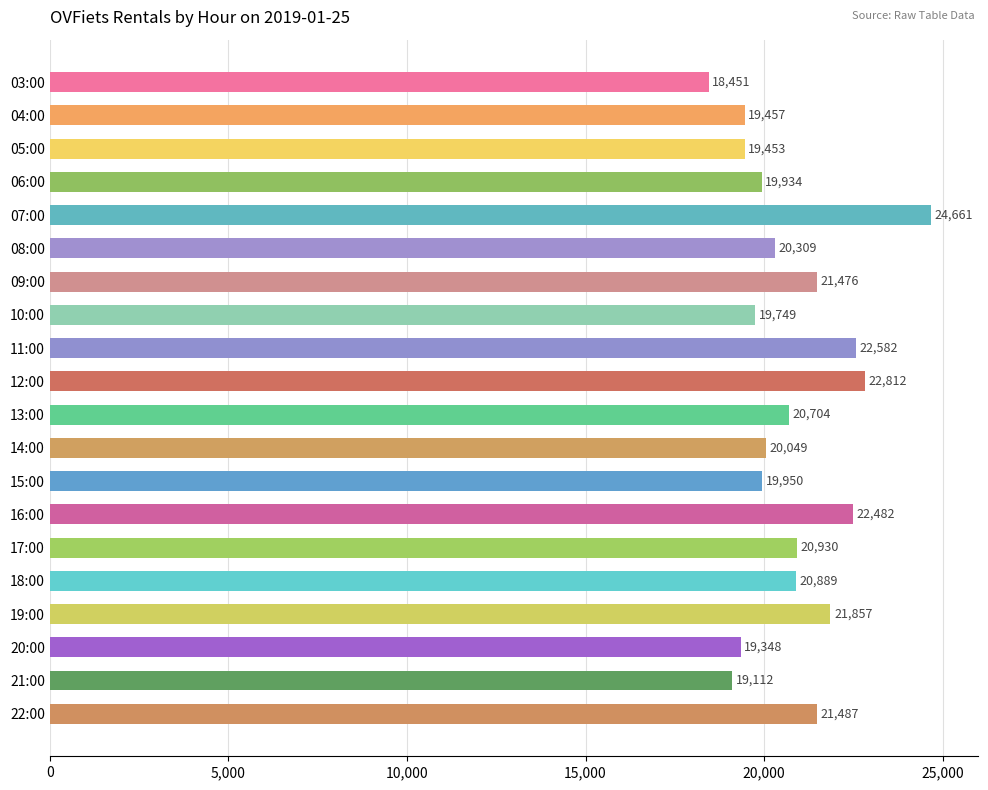

Reading bottom to top, what are all the values shown in this chart?

22:00=21487	21:00=19112	20:00=19348	19:00=21857	18:00=20889	17:00=20930	16:00=22482	15:00=19950	14:00=20049	13:00=20704	12:00=22812	11:00=22582	10:00=19749	09:00=21476	08:00=20309	07:00=24661	06:00=19934	05:00=19453	04:00=19457	03:00=18451